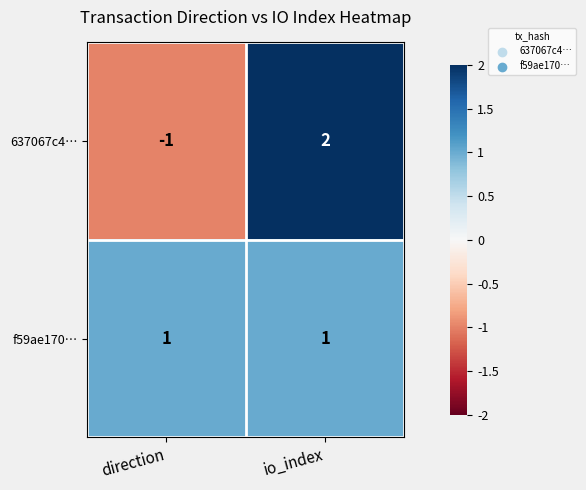

What is the spread (max minus min) of values at direction?

2